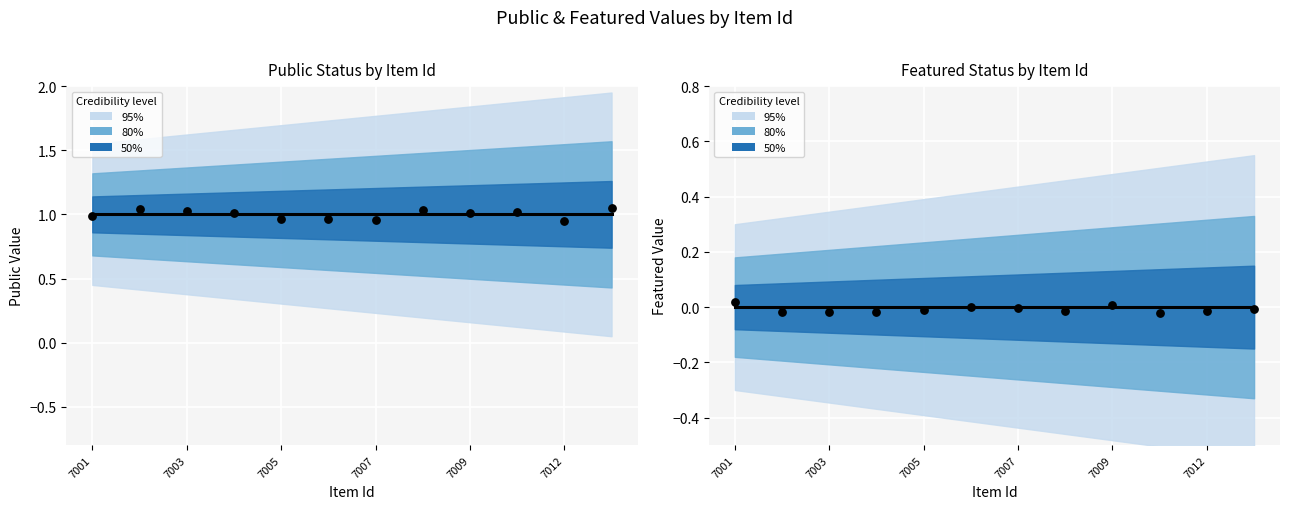

At how many categories does at least one series exceed 0?

12